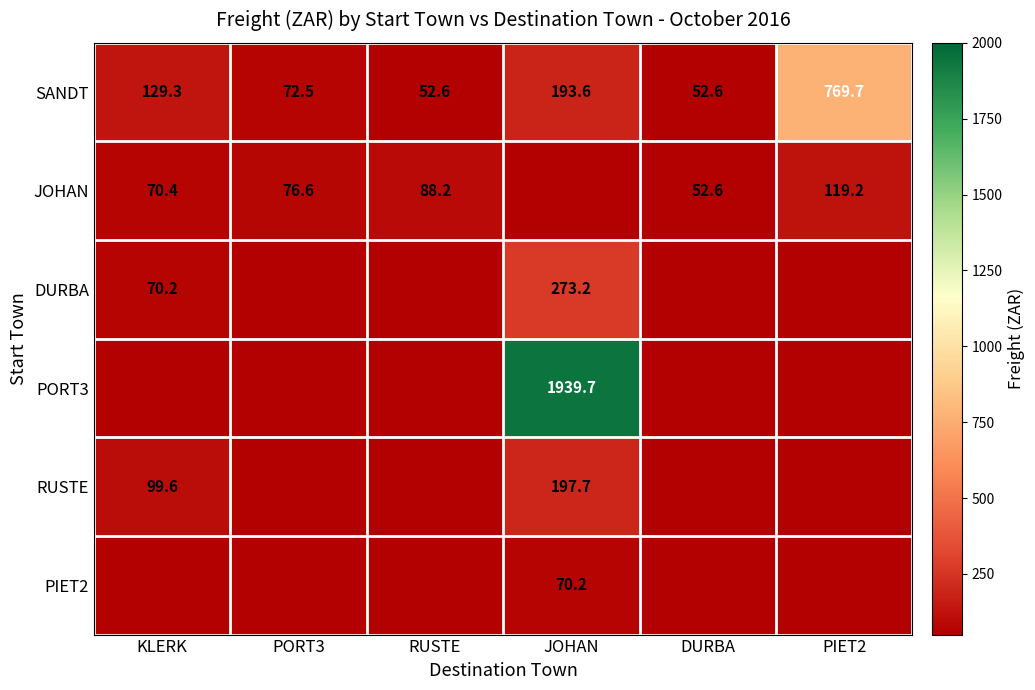

Is it true that PORT3 equals 1939.7 at JOHAN?

True